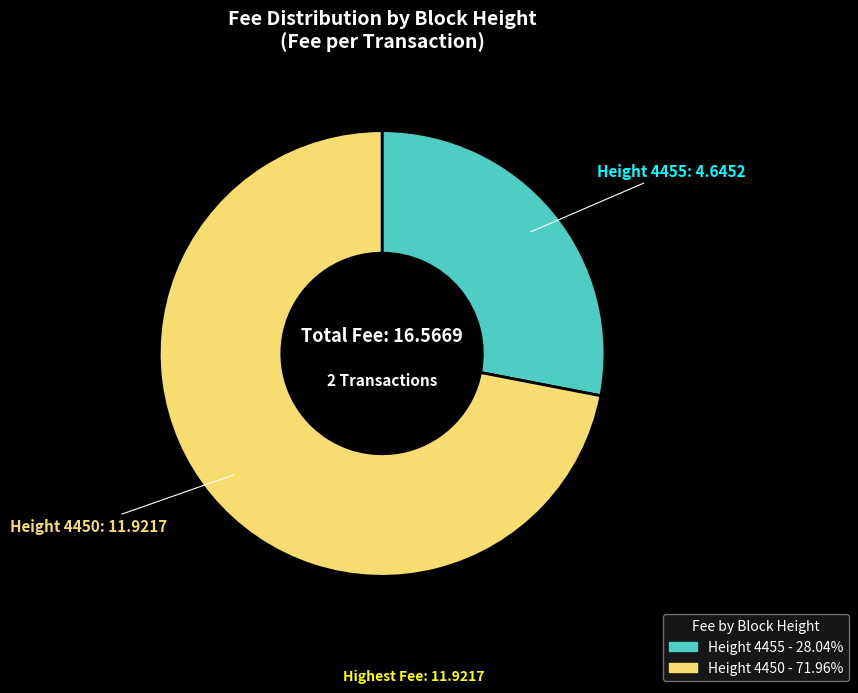

Does any single category account for the majority?

Yes